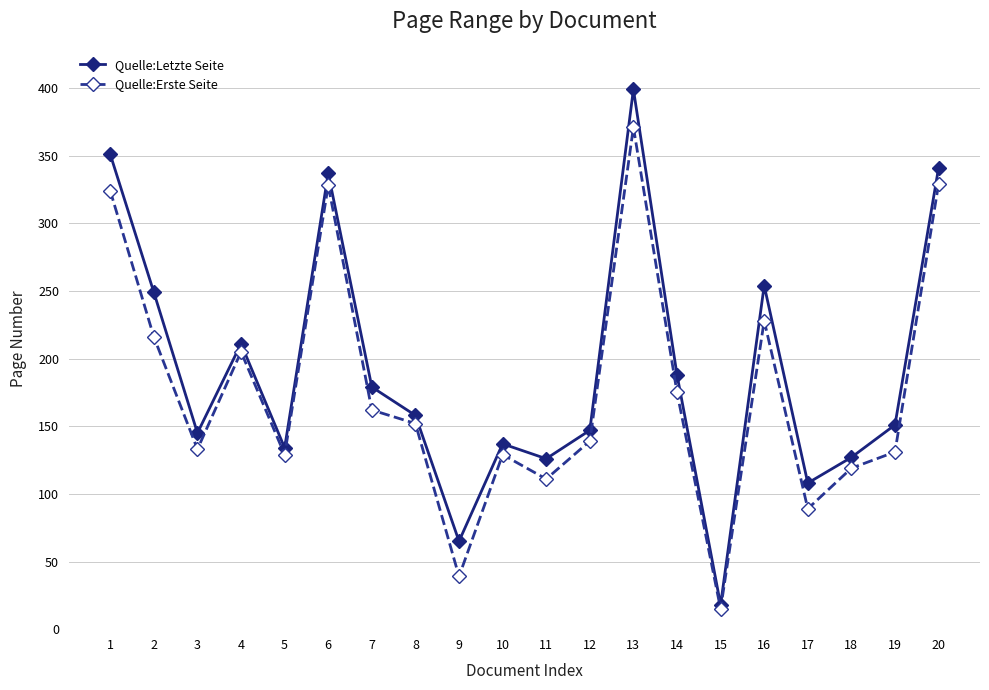

Is the value of Quelle:Erste Seite at 19 greater than the value of Quelle:Letzte Seite at 7?

No